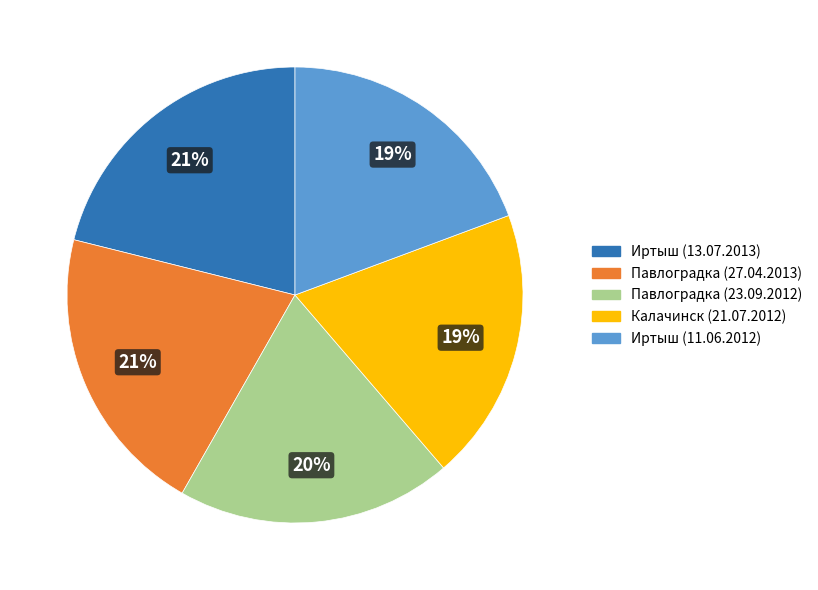

The Павлоградка (27.04.2013) slice represents 21% of the pie. True or false?

True